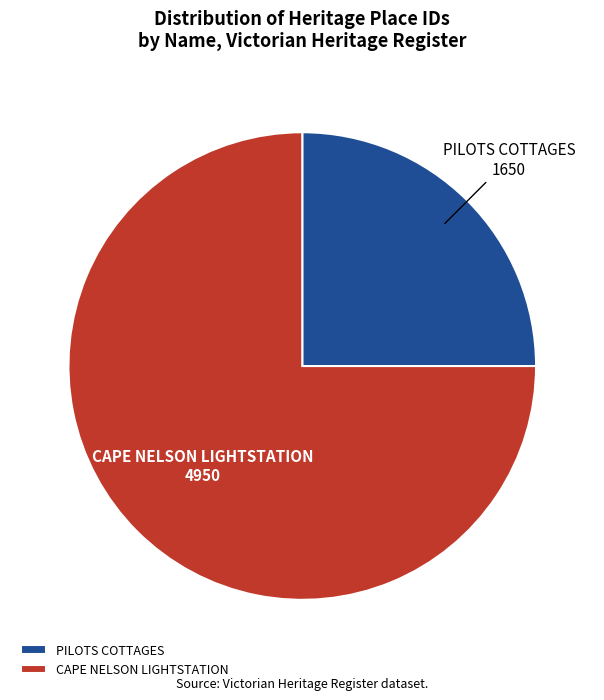

Rank the categories by value from highest to lowest.

CAPE NELSON LIGHTSTATION, PILOTS COTTAGES